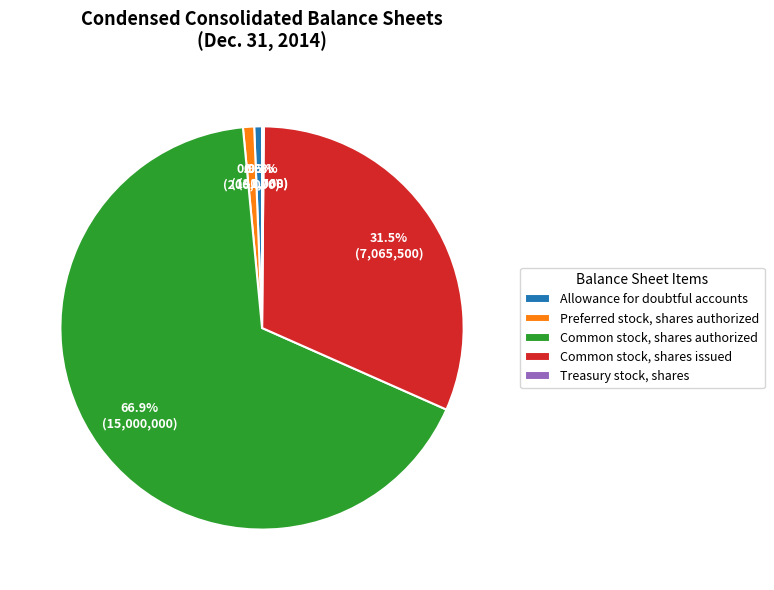

Which category accounts for the majority?

Common stock, shares authorized